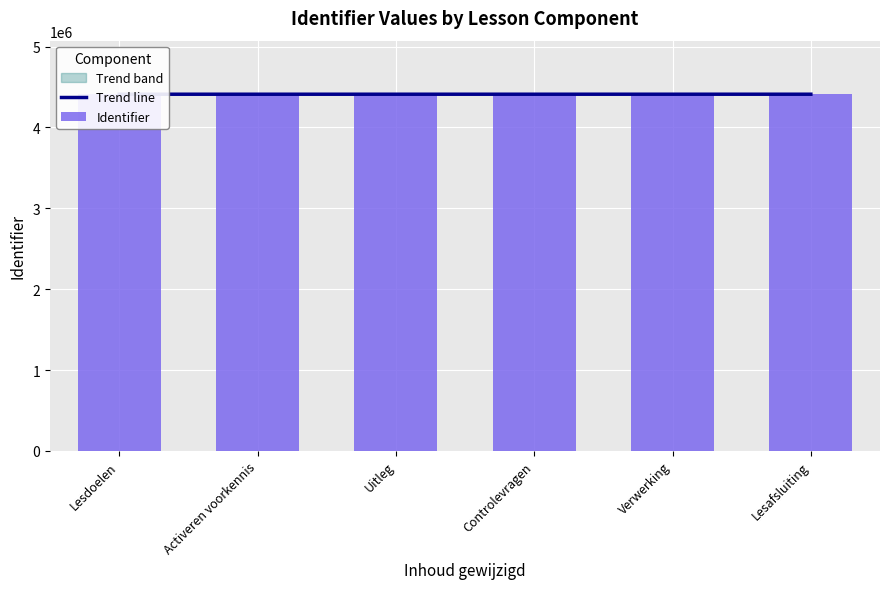

Which label corresponds to the largest value in the chart?

Controlevragen